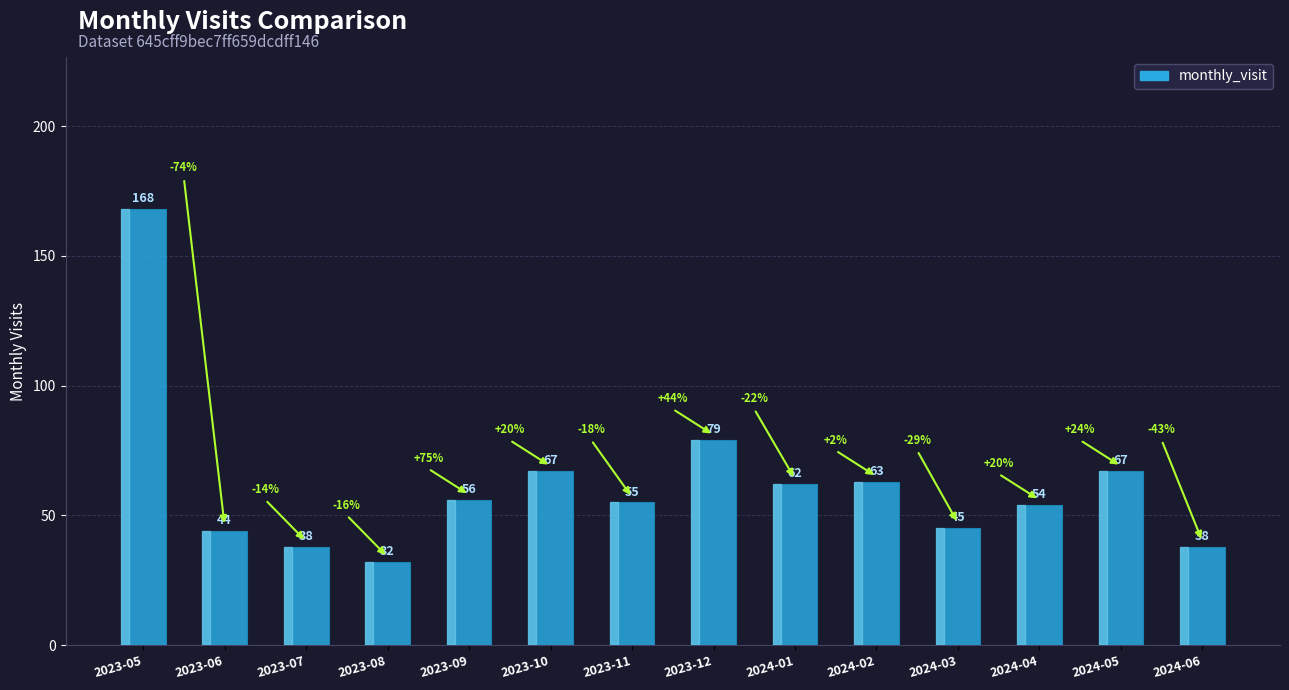

Approximately how many times larger is the value at 2023-06 compared to 2024-04?

0.8